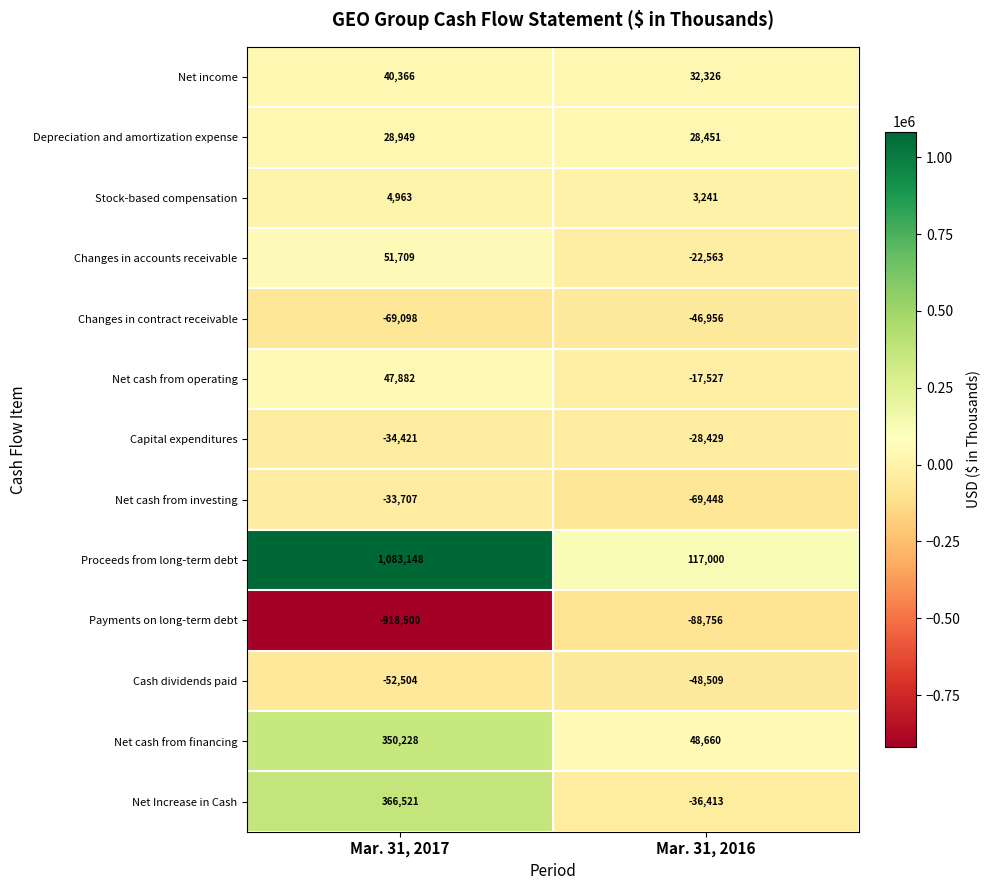

Which label corresponds to the smallest value in the chart?

Mar. 31, 2017